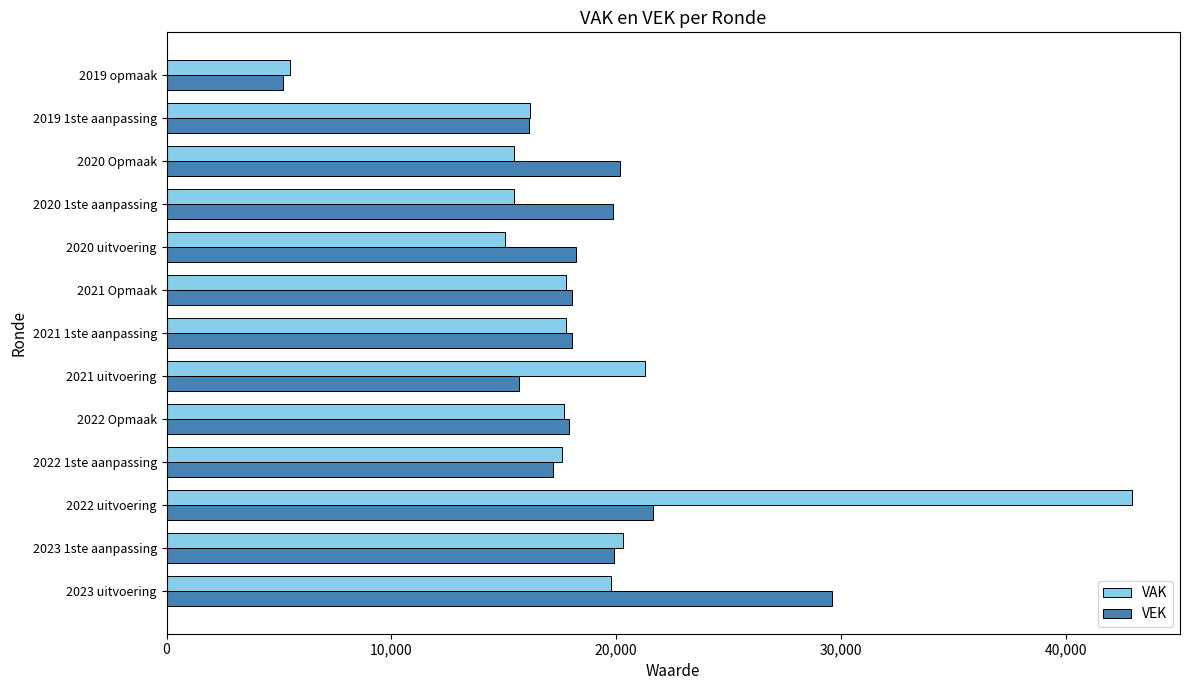

The VEK series shows 29631 at 2023 uitvoering. True or false?

True